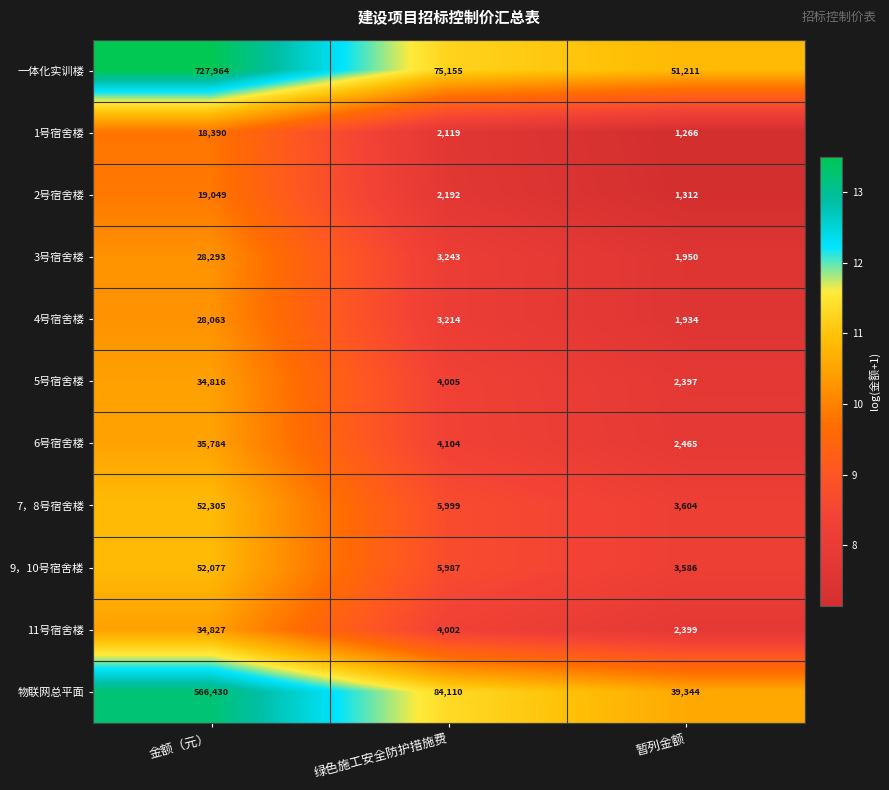

What is the average value of the 9，10号宿舍楼 series?

20550